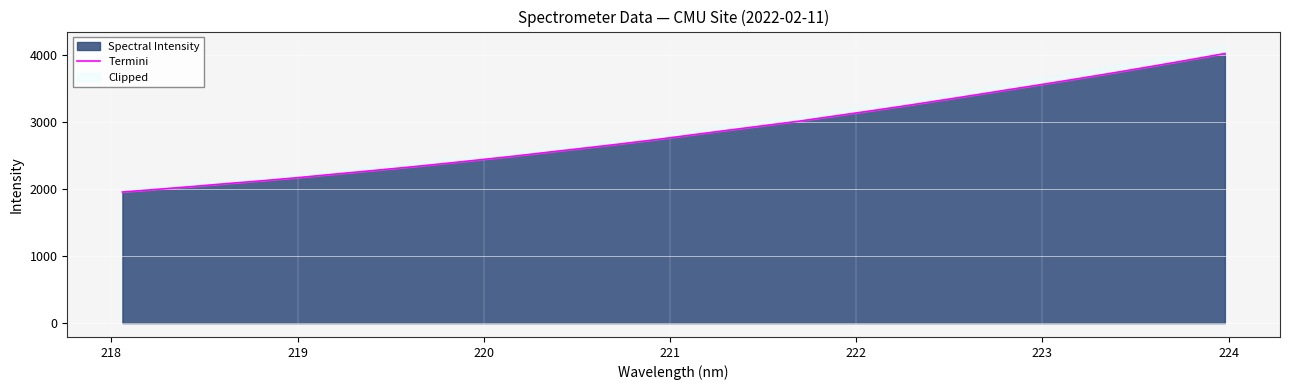

What is the maximum value for Spectral Intensity?

4020.0